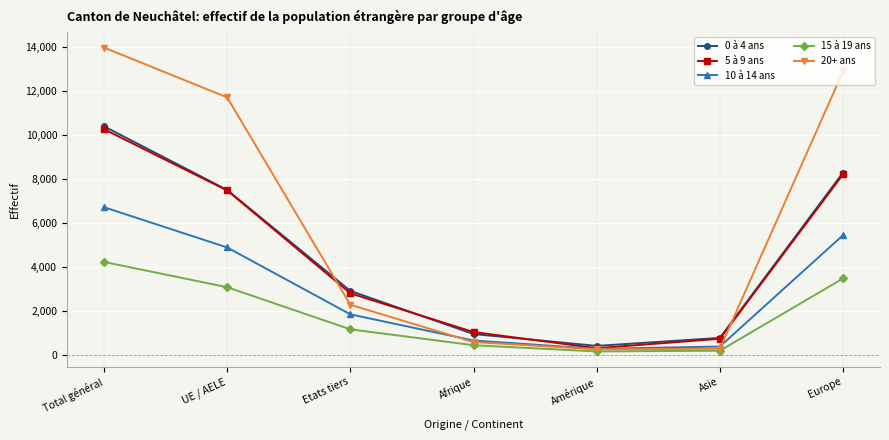

Count the number of categories in the chart.

7